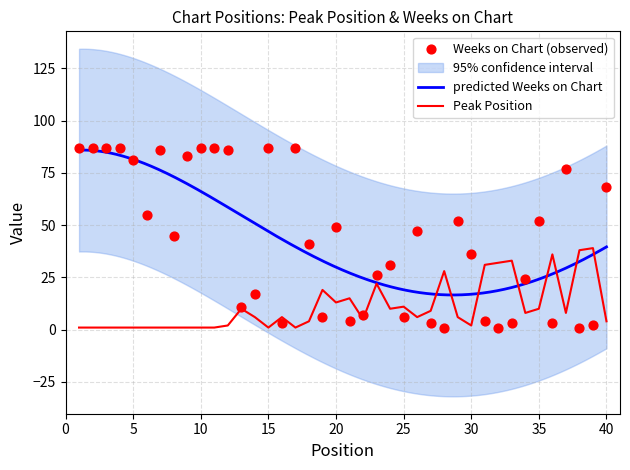

What is the total value across all series at 23?

48